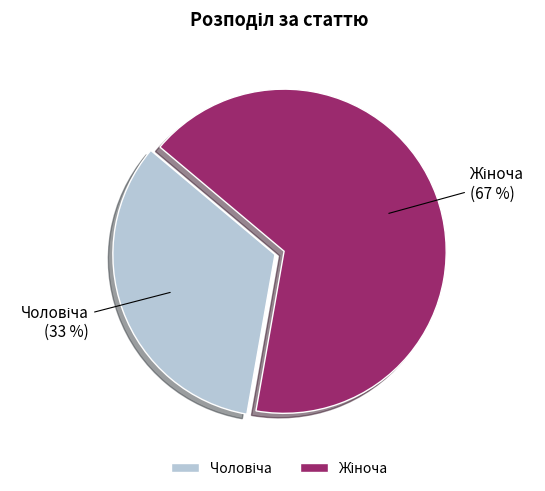

To the nearest percent, what is the average slice percentage?

50%